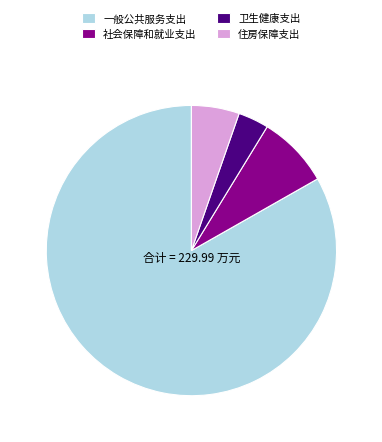

Which slice represents more than half of the pie?

一般公共服务支出